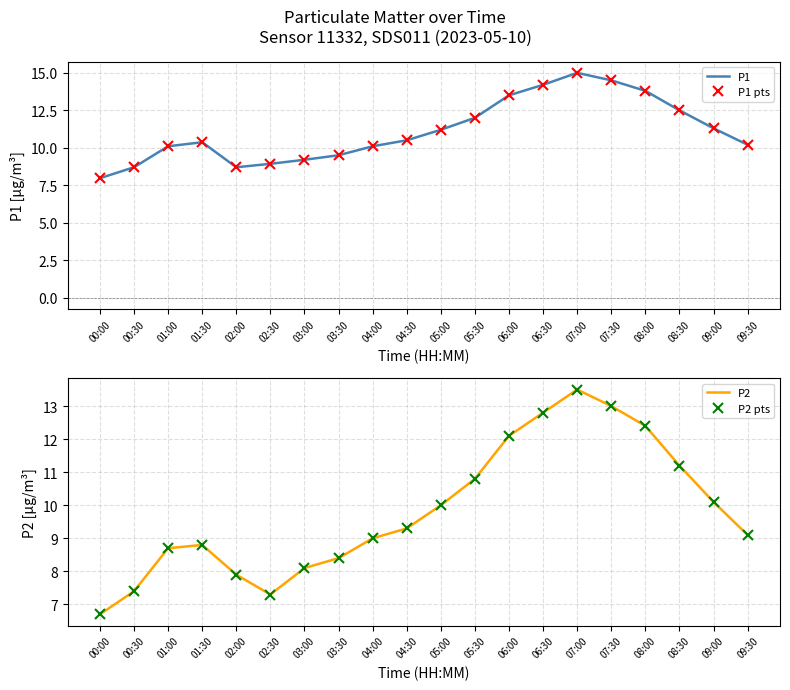

How many interior local valleys does the P2 pts series have?

1